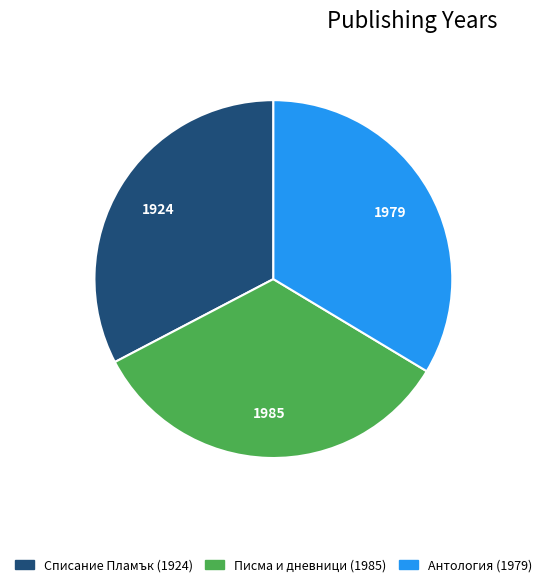

Is there any slice that represents more than half of the pie?

No